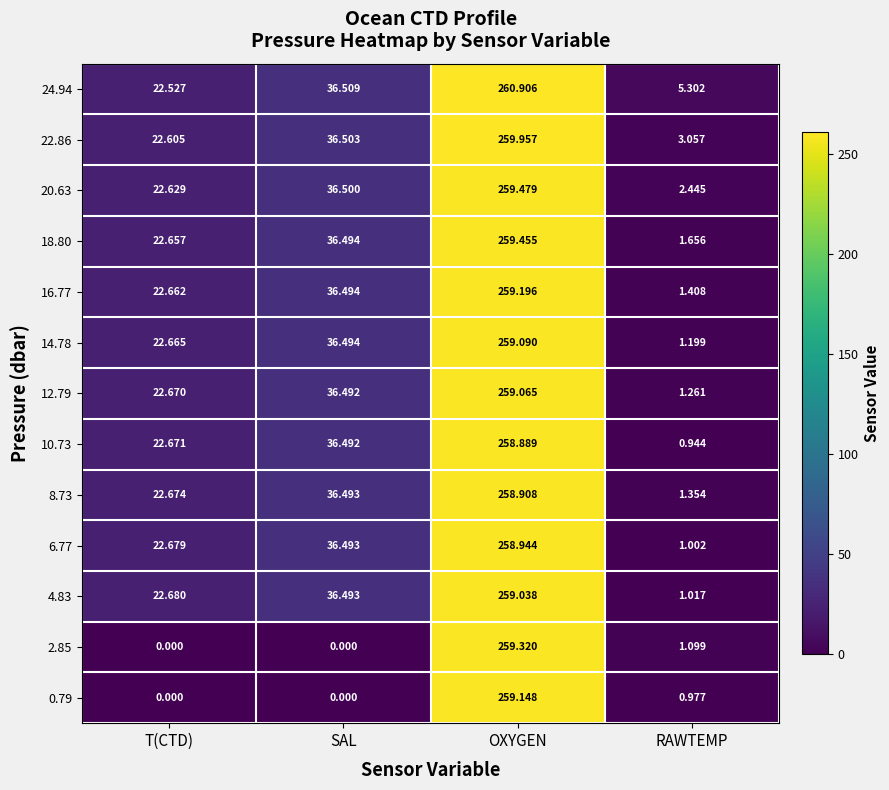

Rank the categories by 6.77 value from lowest to highest.

RAWTEMP, T(CTD), SAL, OXYGEN